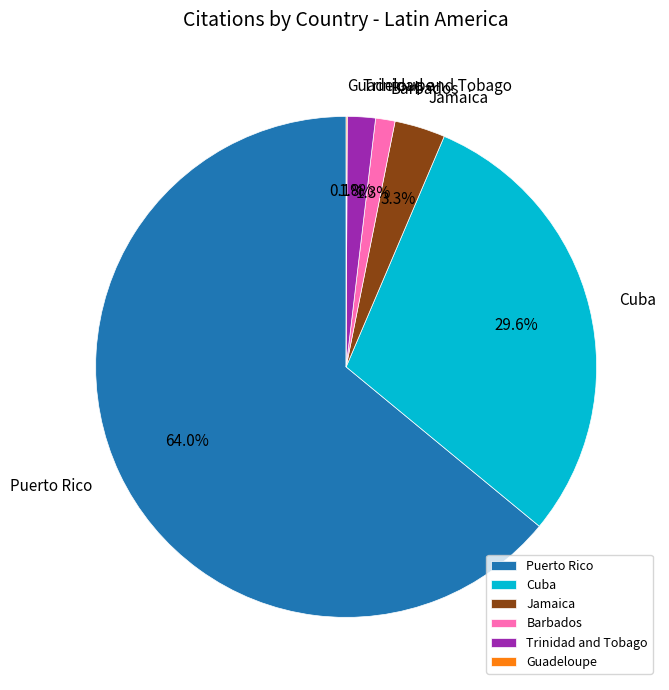

To the nearest percent, what is the difference between the largest and smallest slice percentages?

64%